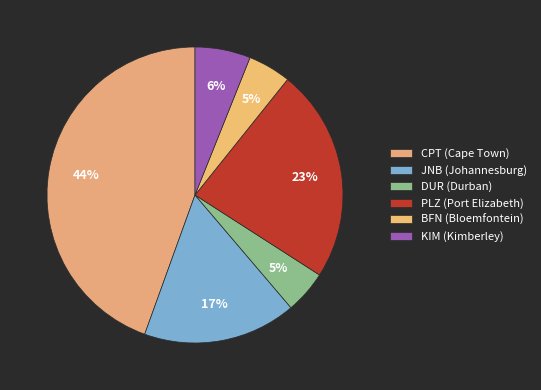

Count the number of slices in the pie.

6